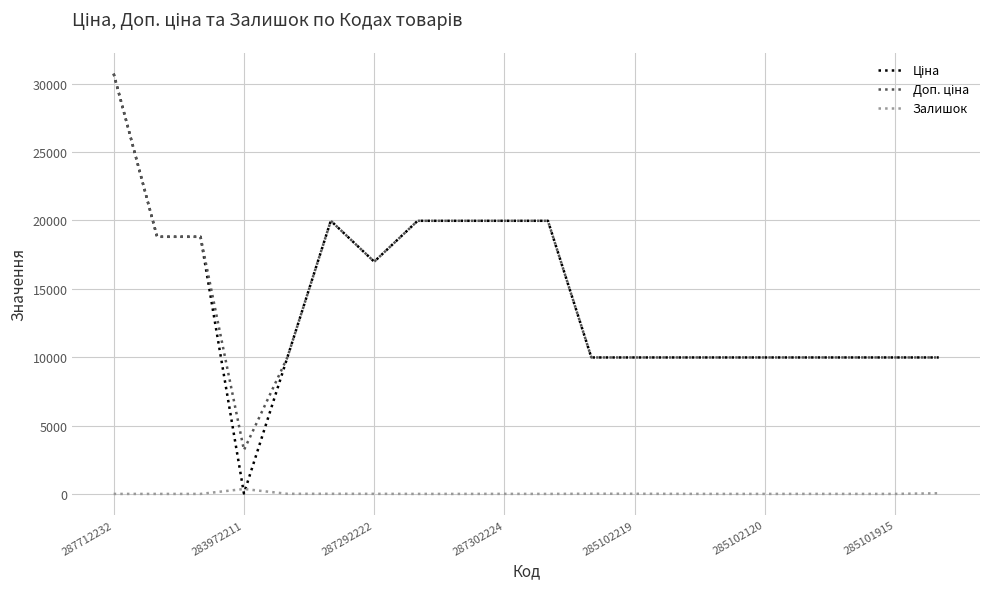

What is the greatest value displayed?

30717.1